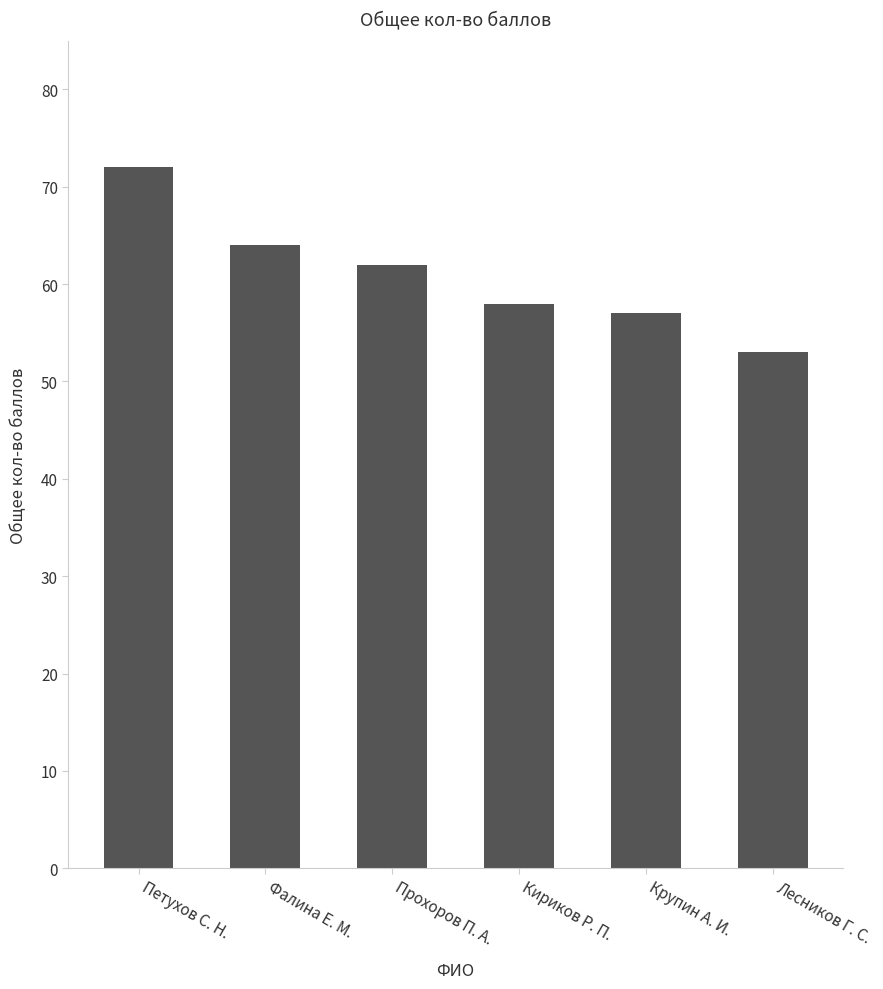

Count the number of categories in the chart.

6